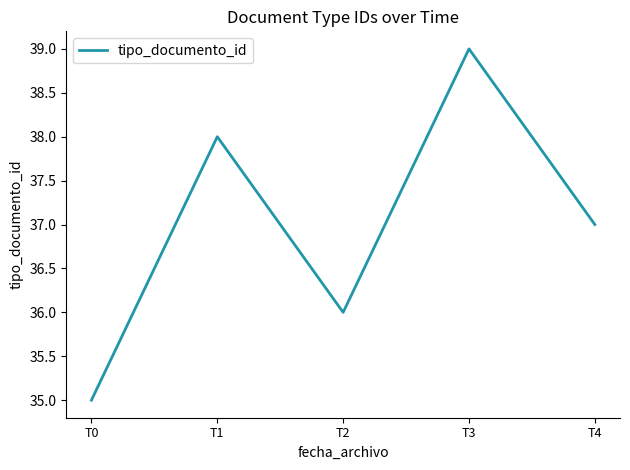

List the labels in order of value, smallest first.

T0, T2, T4, T1, T3